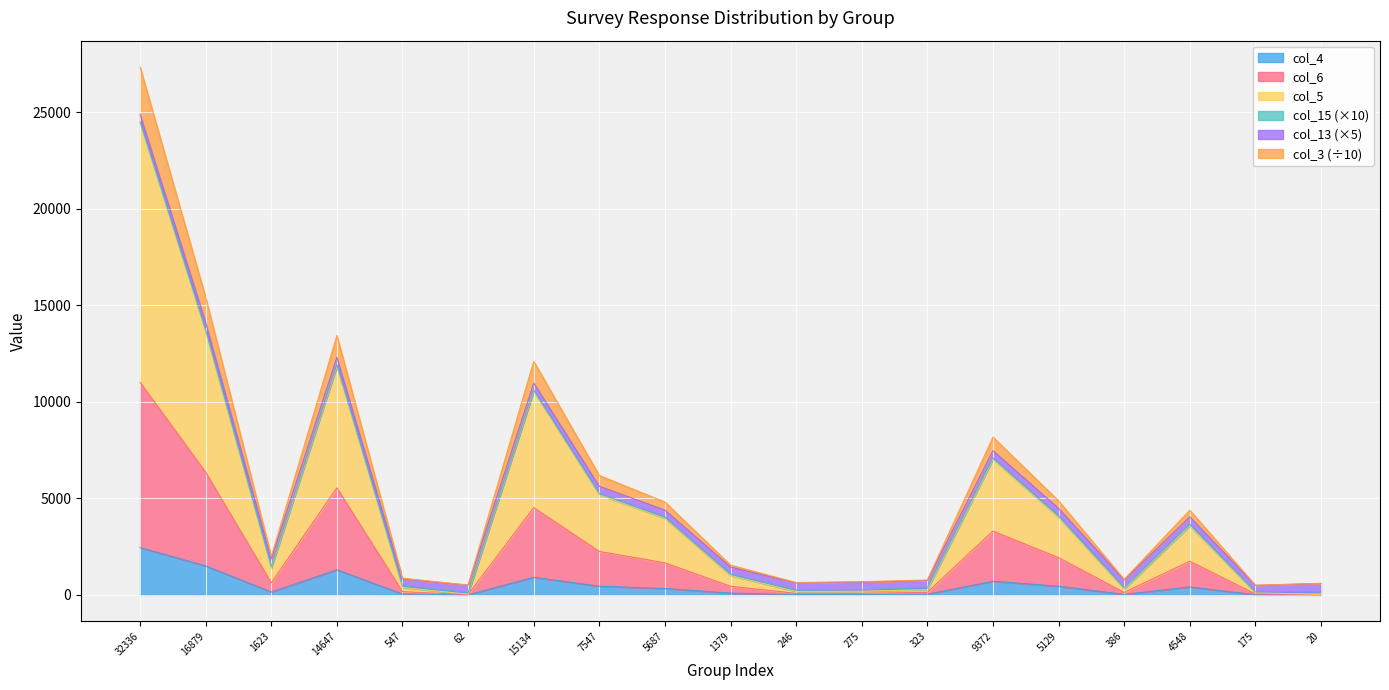

True or false: col_4 has a value of 1301.0 at 14647.

True